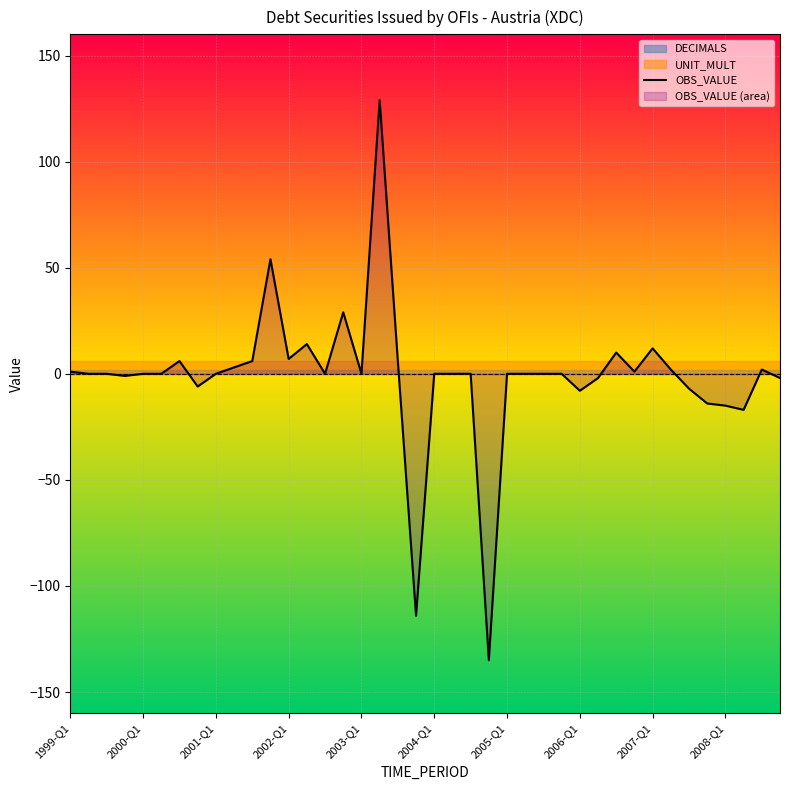

Where is the data nearest to the value -3?

29